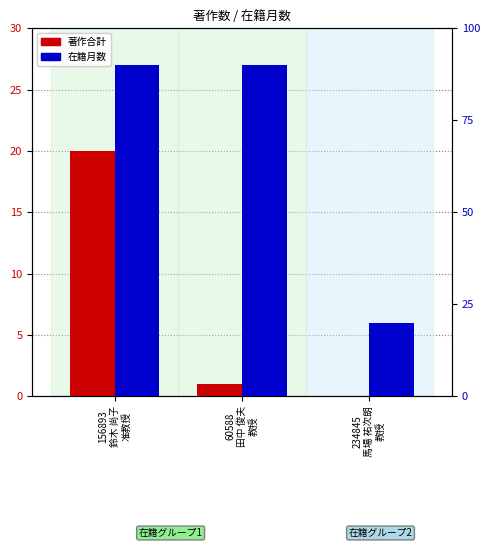

The value of 著作合計(count) at 234845
馬場 祐次朗
教授 is 10. True or false?

False